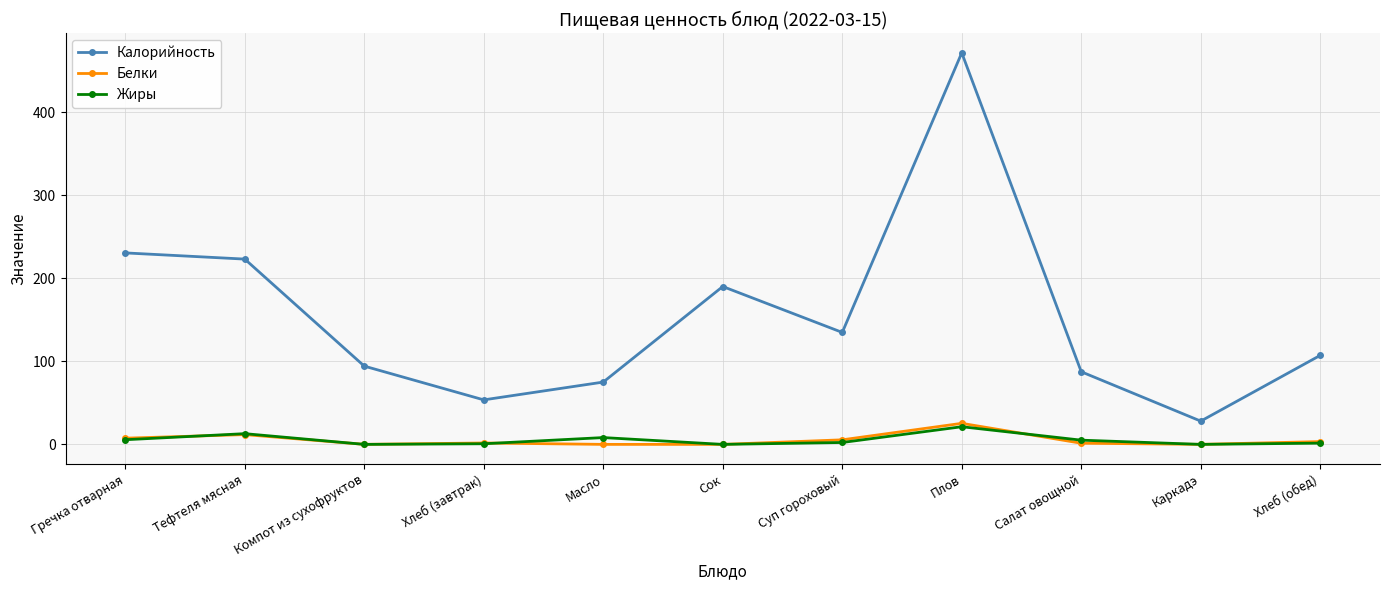

True or false: Калорийность has a value of 330.9 at Гречка отварная.

False